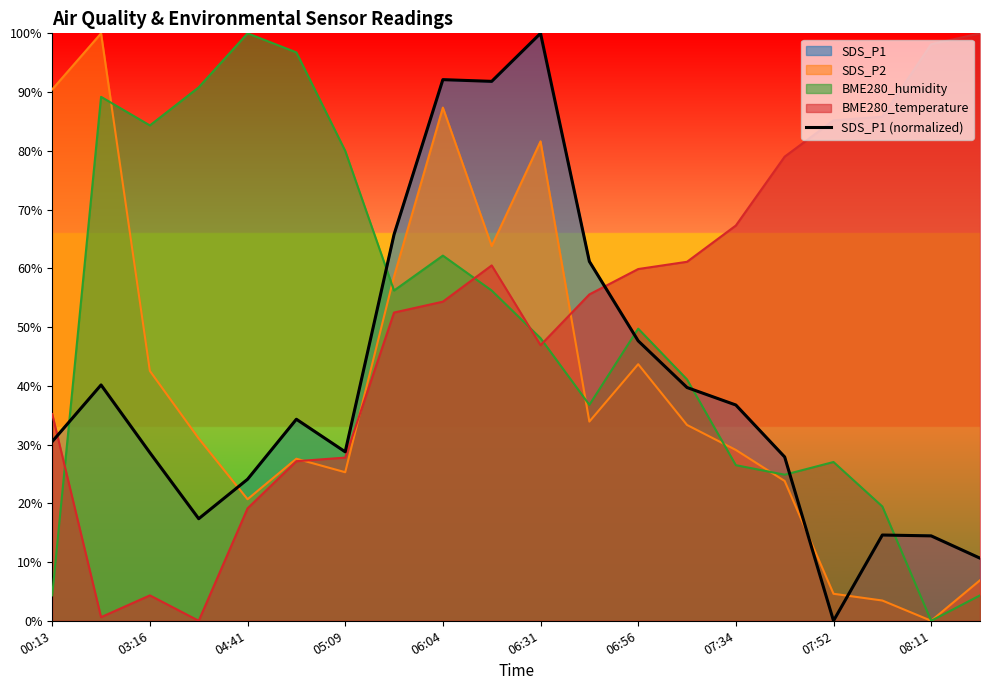

What is the sum of the values at 16 and 13?

39.7